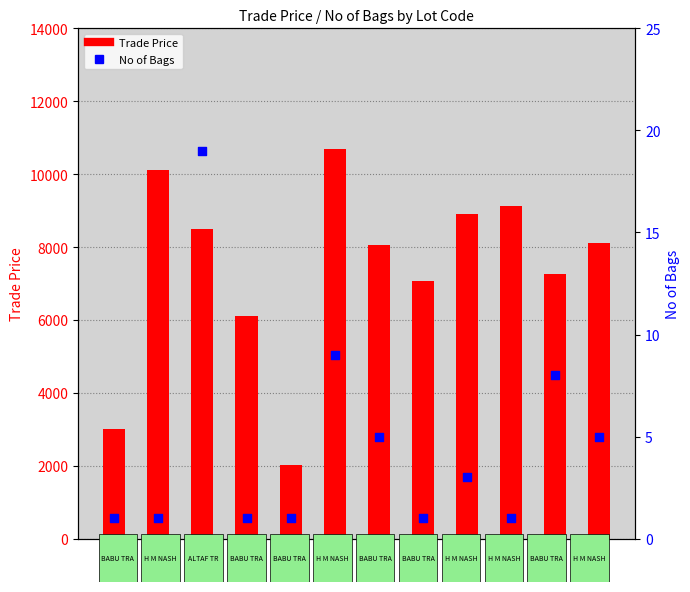

Which series has the widest spread of Y values?

Trade Price